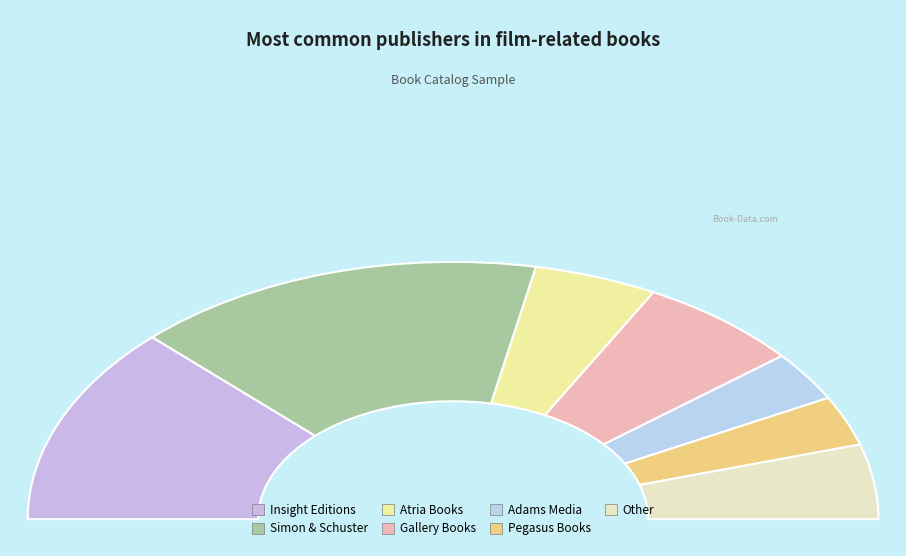

Rank the categories by value from lowest to highest.

Adams Media, Pegasus Books, Atria Books, Other, Gallery Books, Insight Editions, Simon & Schuster